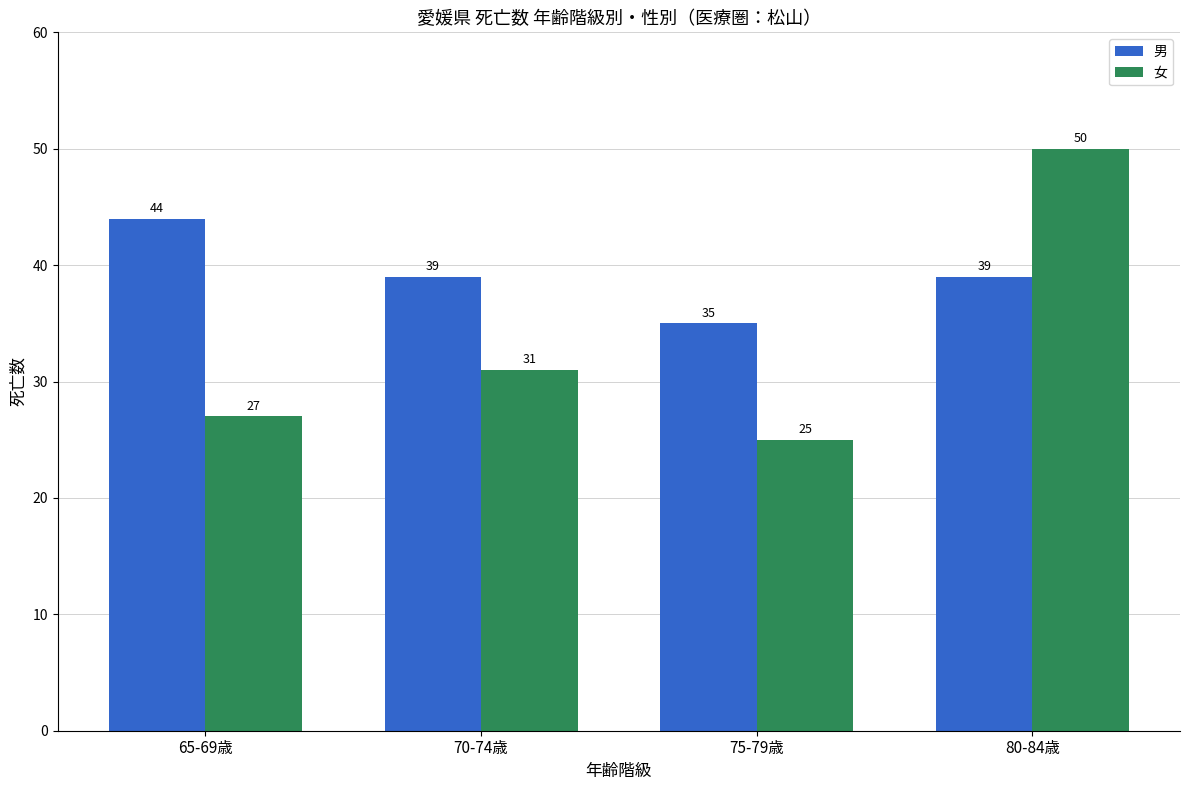

Is it true that 男 equals 44 at 65-69歳?

True